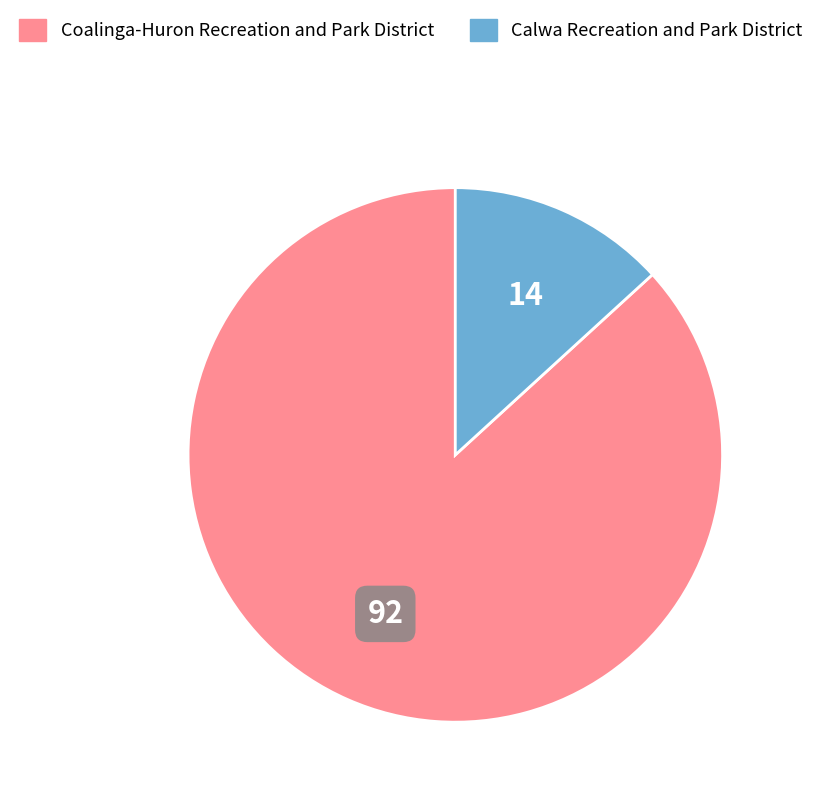

Do Calwa Recreation and Park District and Coalinga-Huron Recreation and Park District together represent more than half of the pie?

Yes